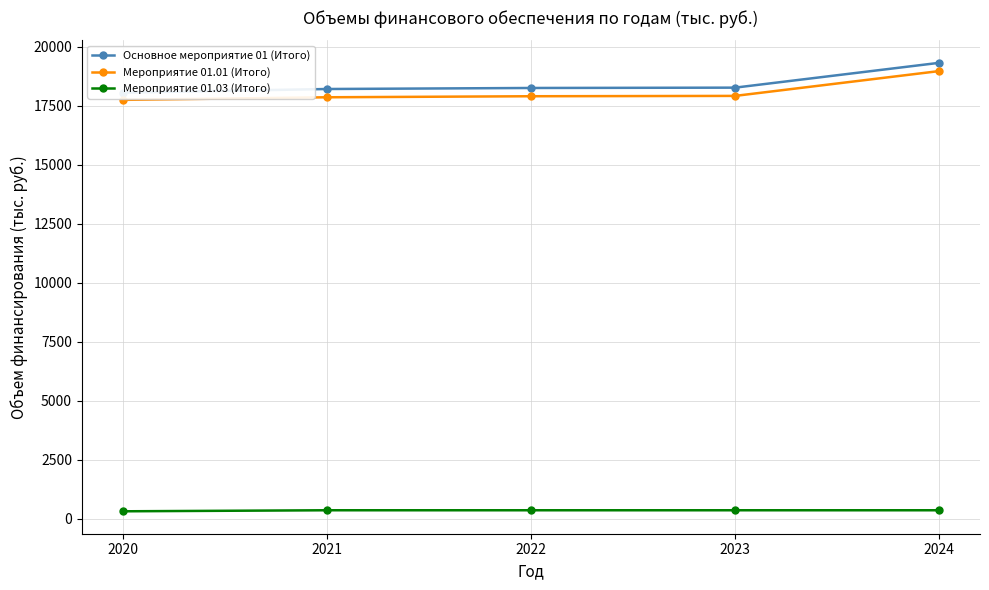

True or false: Мероприятие 01.03 (Итого) has more than 1 points higher than both neighbors.

False